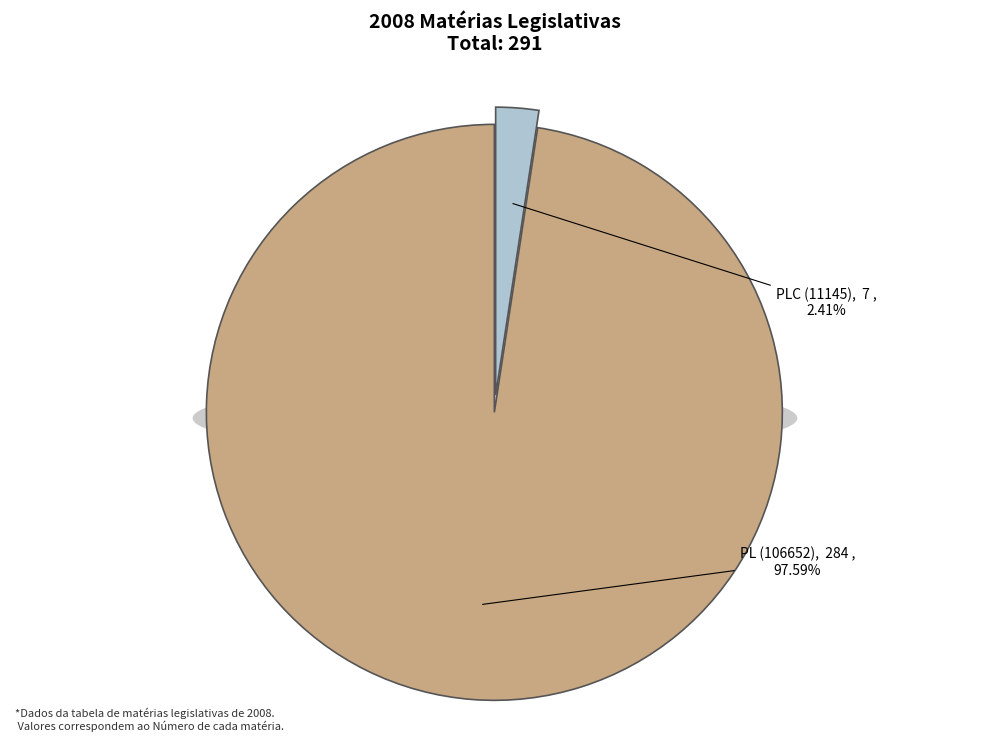

Which slice represents more than half of the pie?

PL (106652)